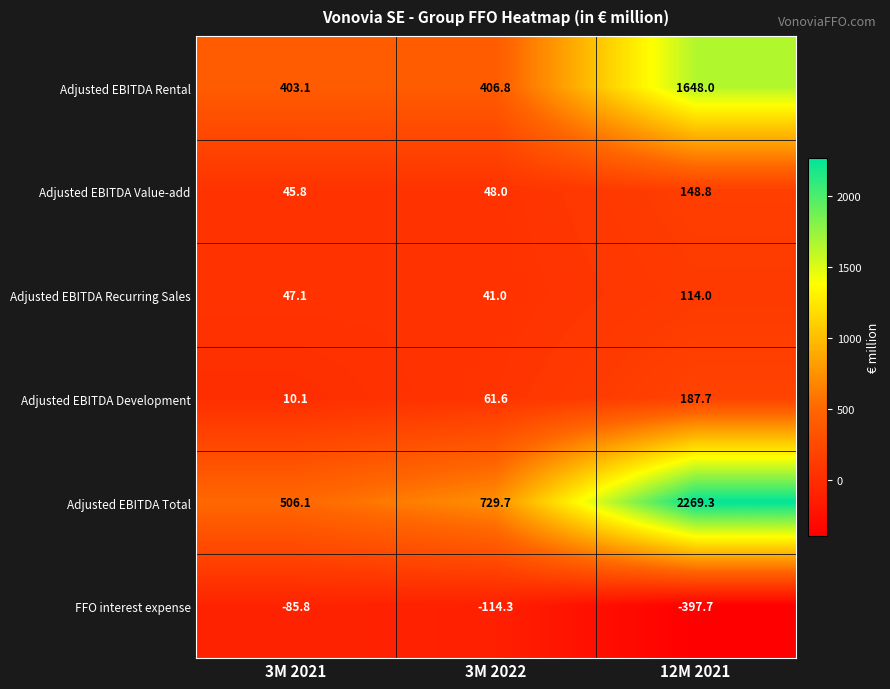

Which series has the widest spread of values?

Adjusted EBITDA Total